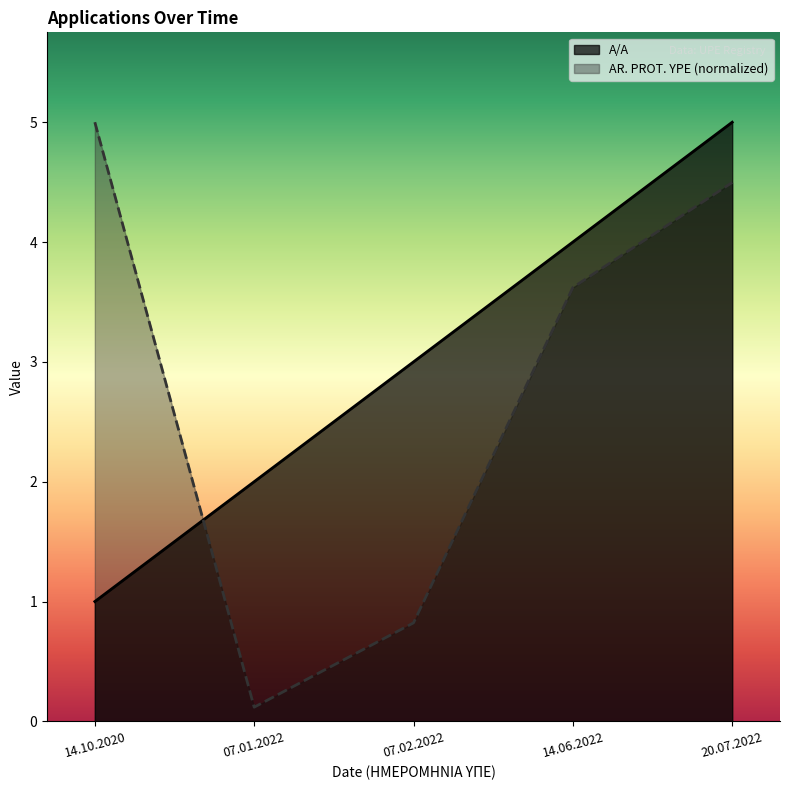

What is the approximate value of AR. PROT. YPE at 14.06.2022?

3.6